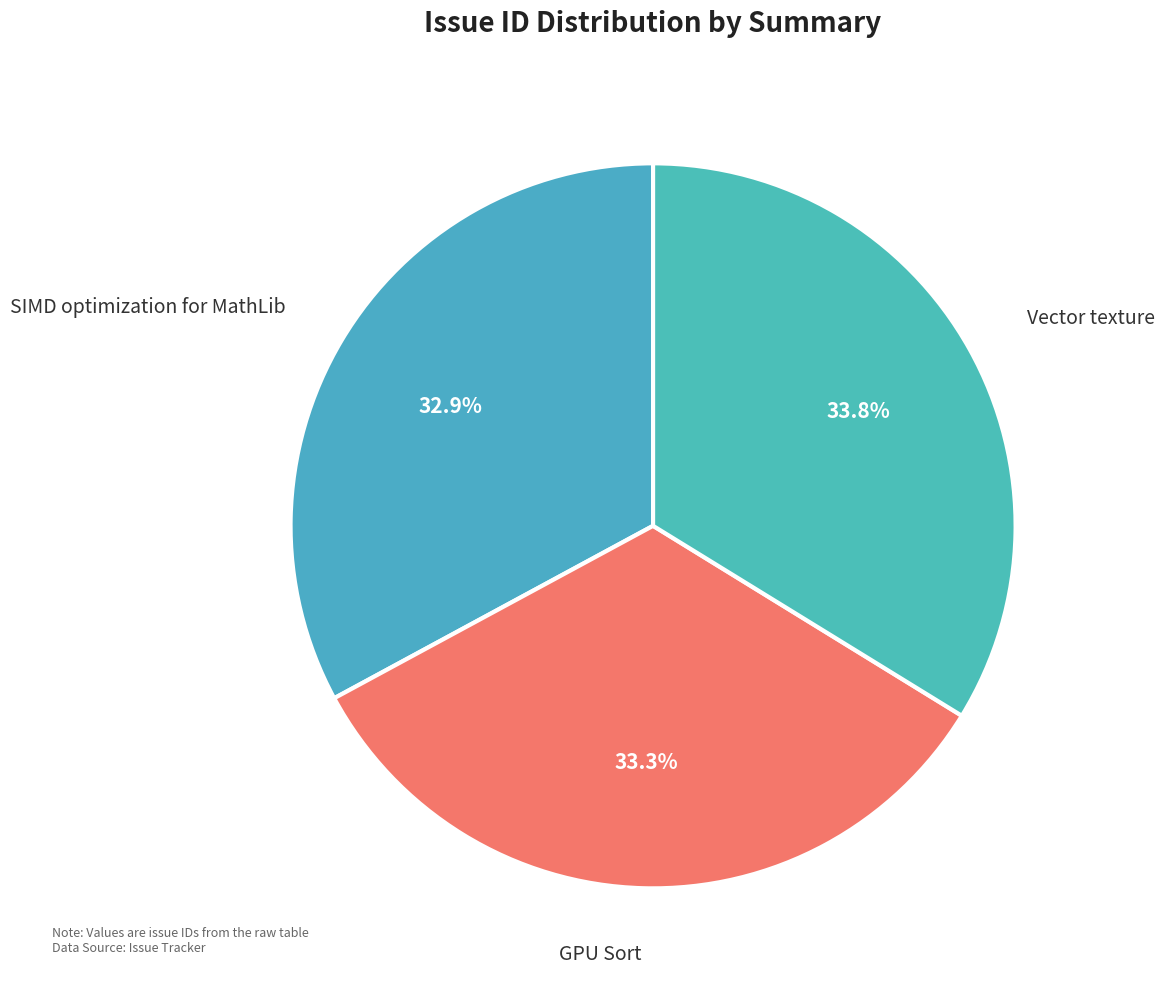

What percentage is the GPU Sort slice, to the nearest percent?

33%